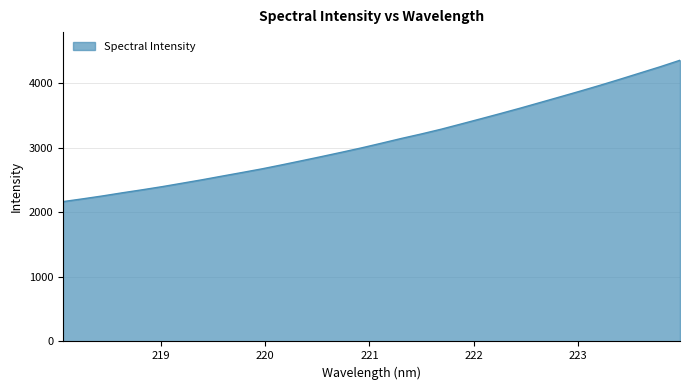

What is the maximum value shown in the chart?

4352.1